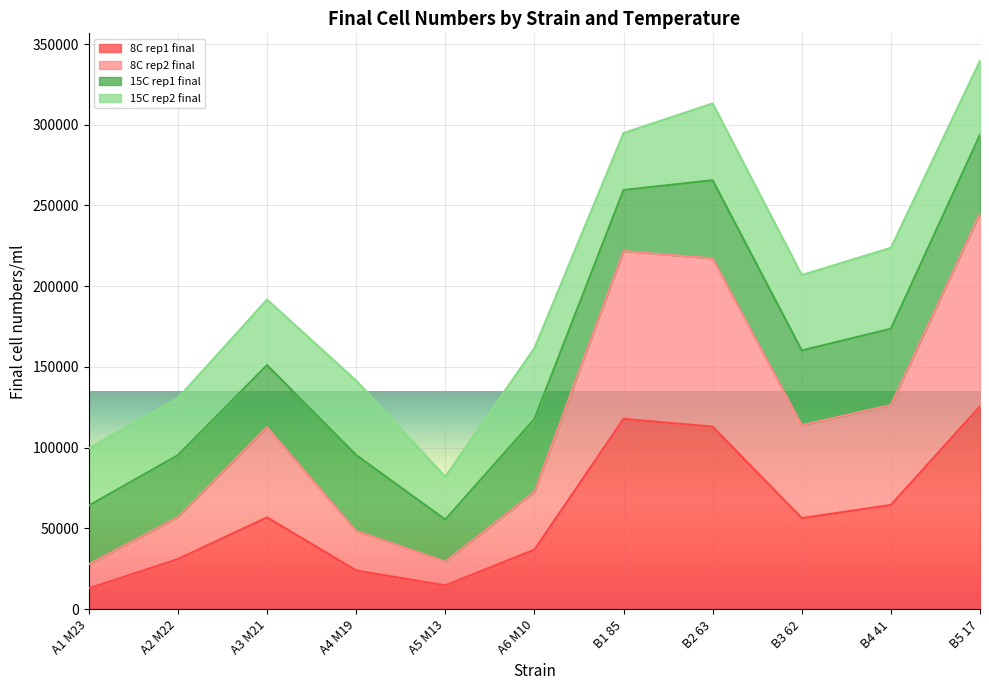

At which label does 8C rep1 final first exceed 56407?

A3 M21